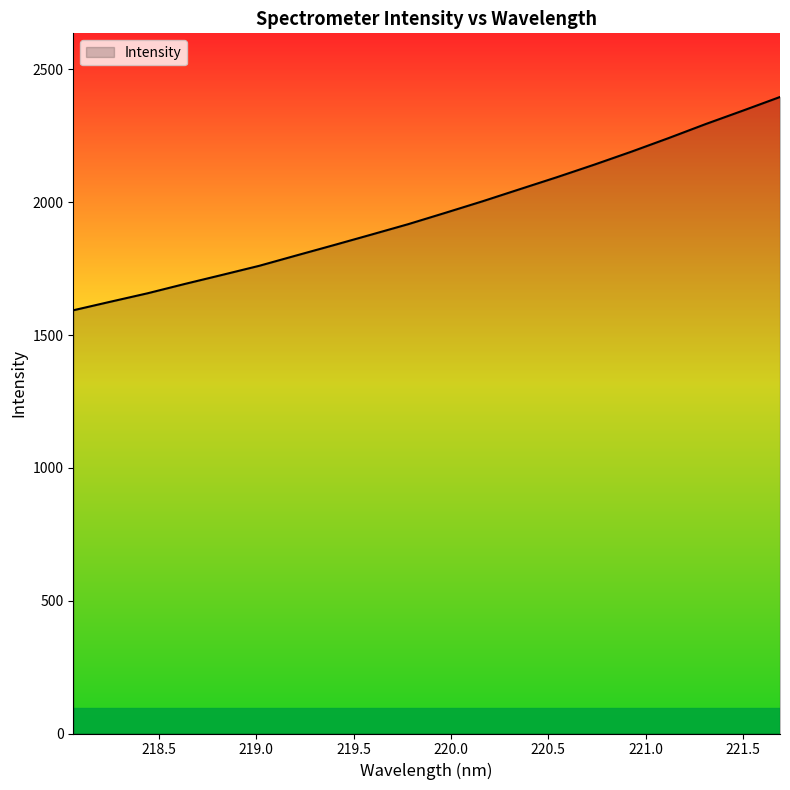

What is the difference between the maximum and minimum values?

803.0